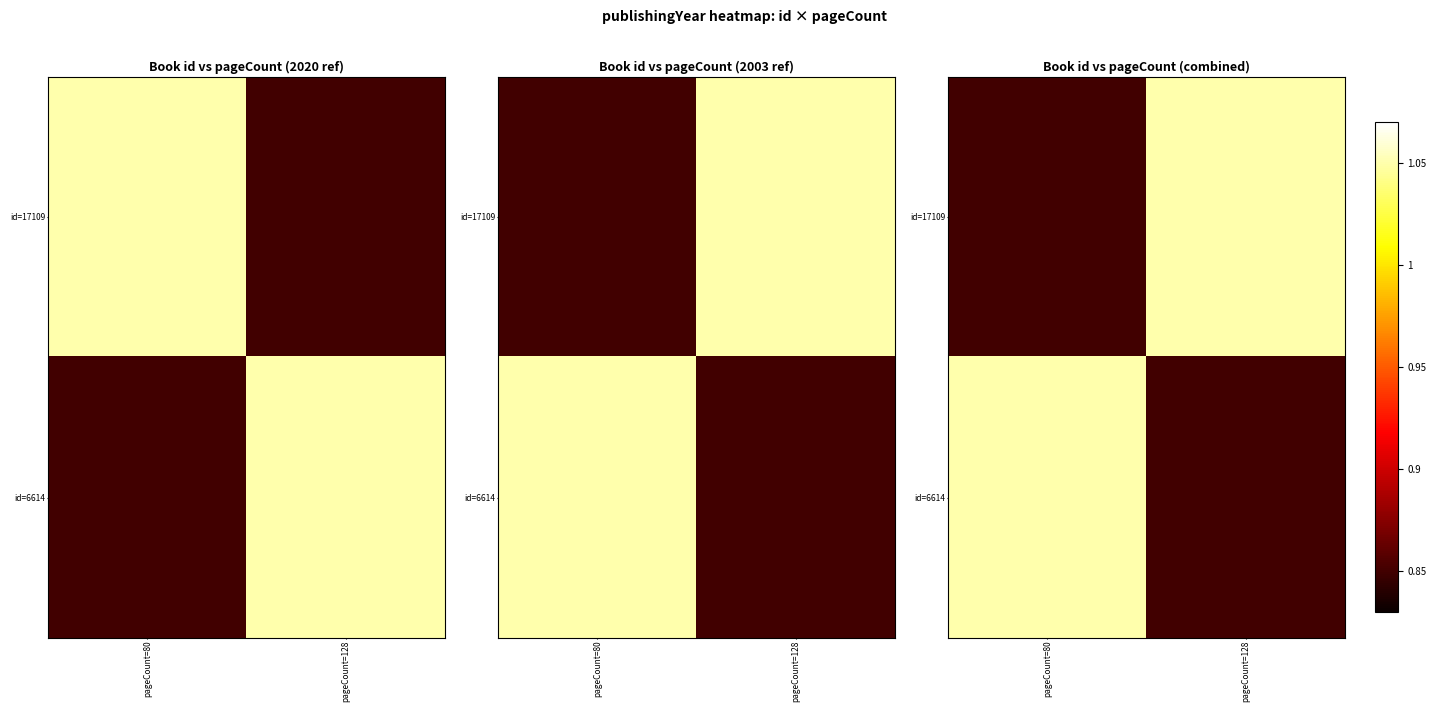

What is the average value of the id=6614 series?

0.9